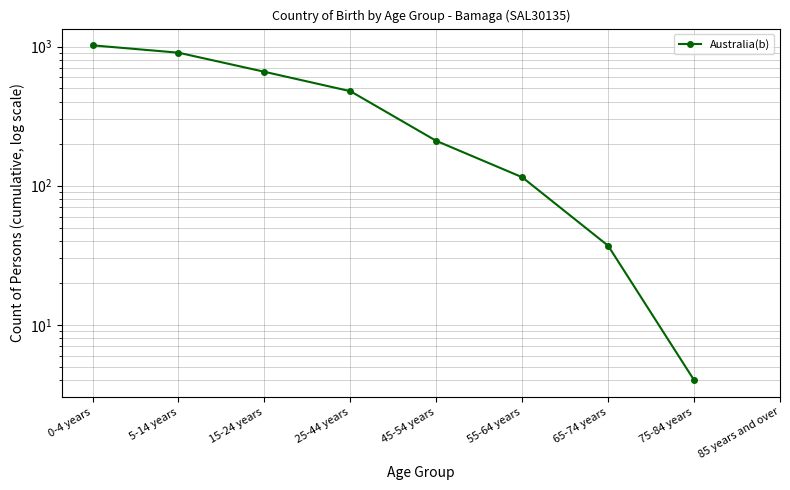

What is the difference between the values at 5-14 years and 45-54 years?

694.0